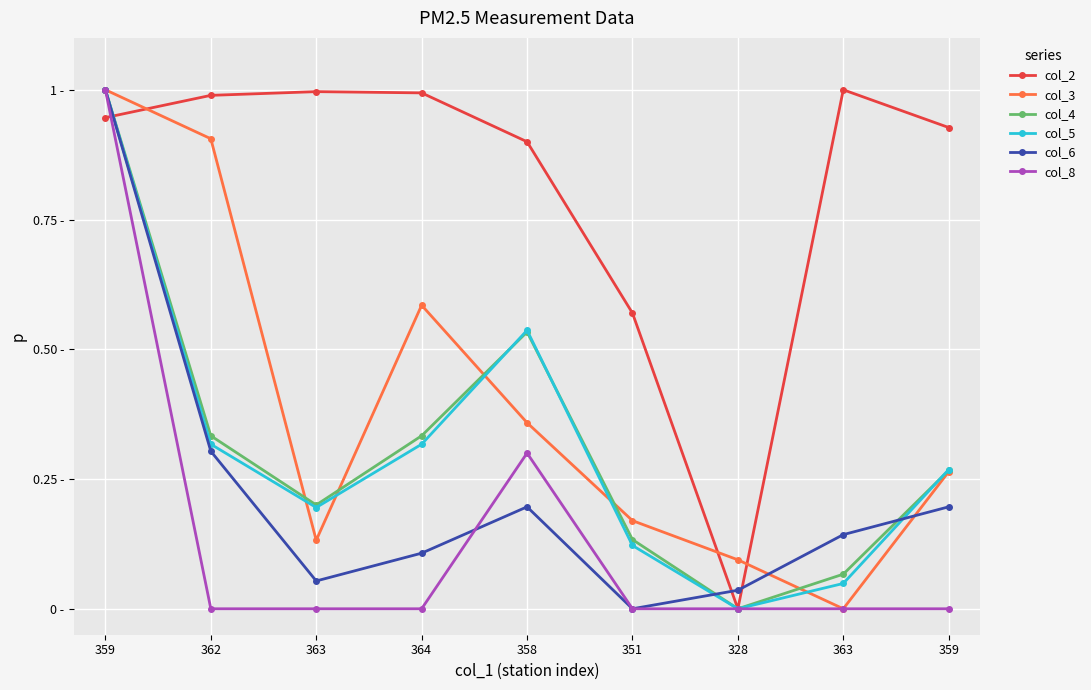

What are all the series names shown in the legend?

col_2, col_3, col_4, col_5, col_6, col_8